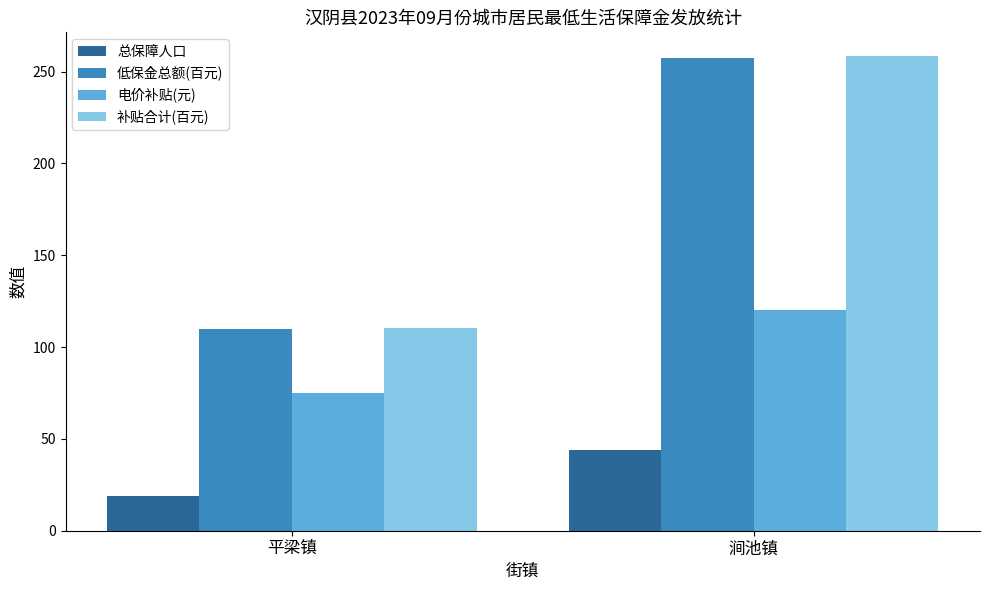

What is the approximate value of 补贴合计(百元) at 涧池镇?

258.5